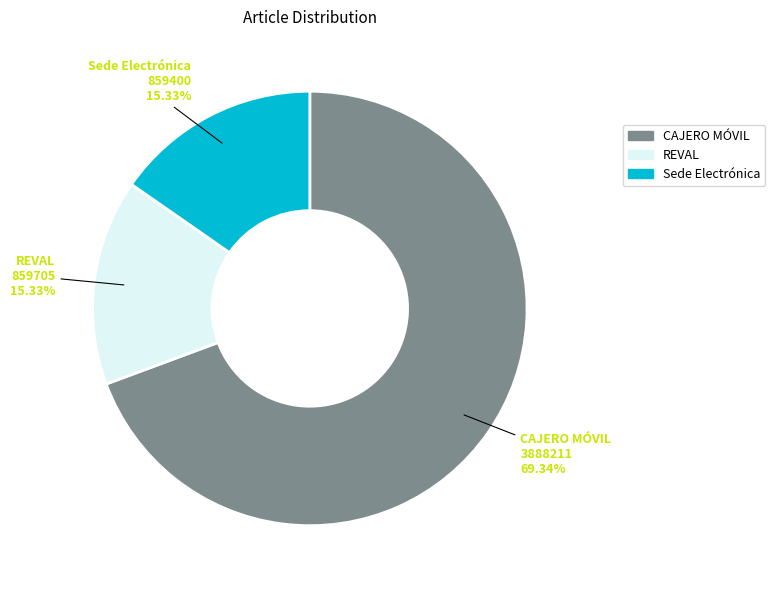

What percentage is NOT represented by CAJERO MÓVIL?

30.7%